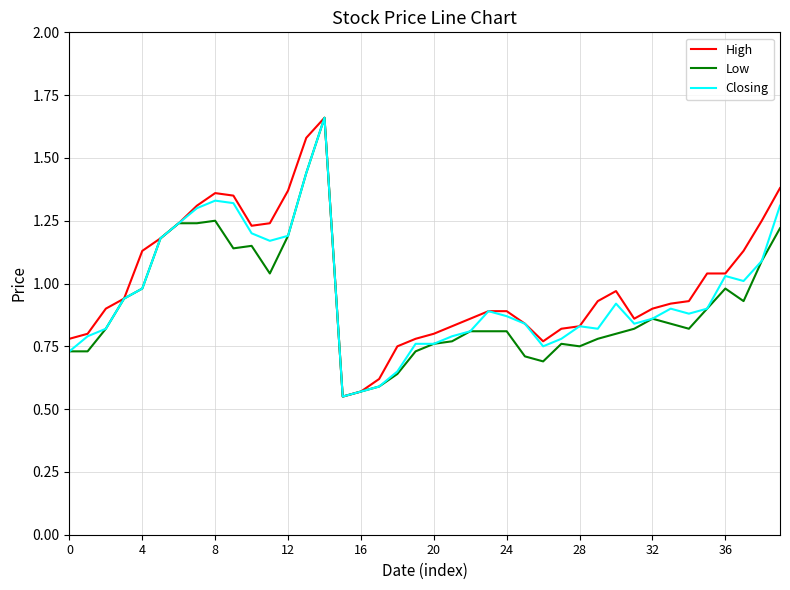

Count the number of data series in this chart.

3